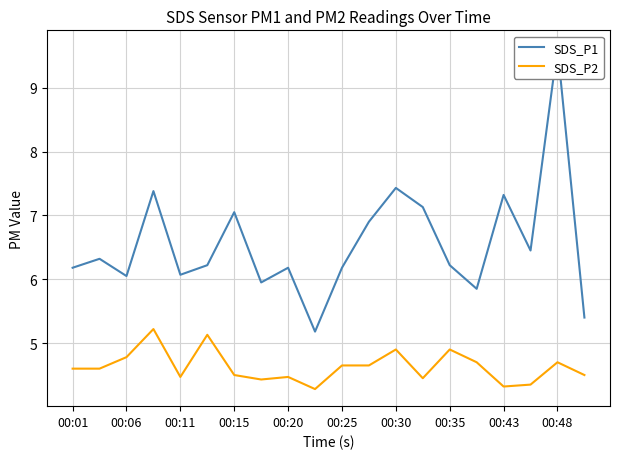

What is the value of the SDS_P2 point at the 7th from the left?

4.5